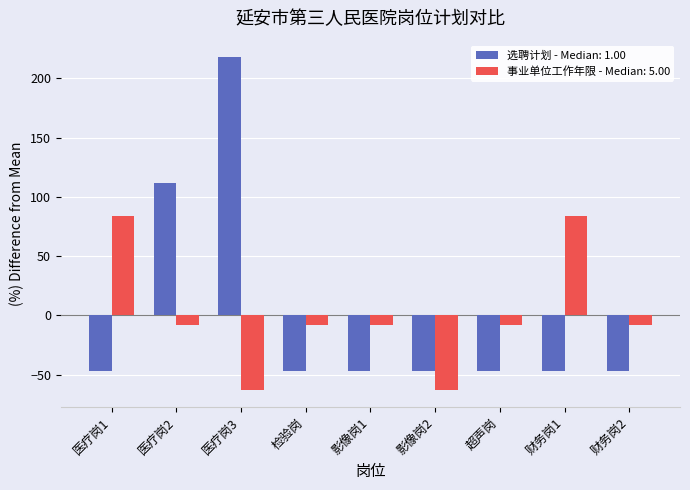

What is the minimum value for 选聘计划 - Median: 1.00?

-47.1